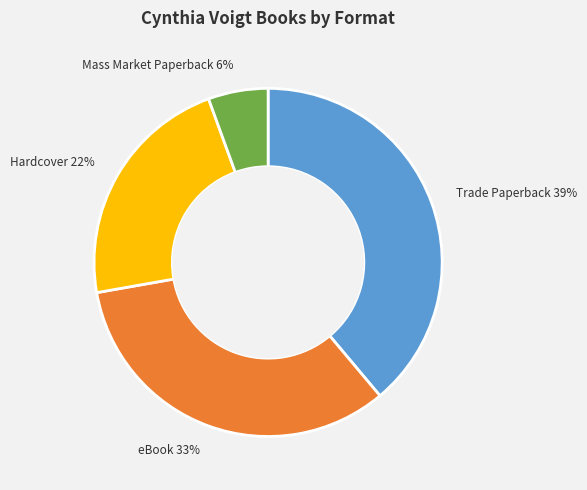

The Mass Market Paperback slice represents 10% of the pie. True or false?

False